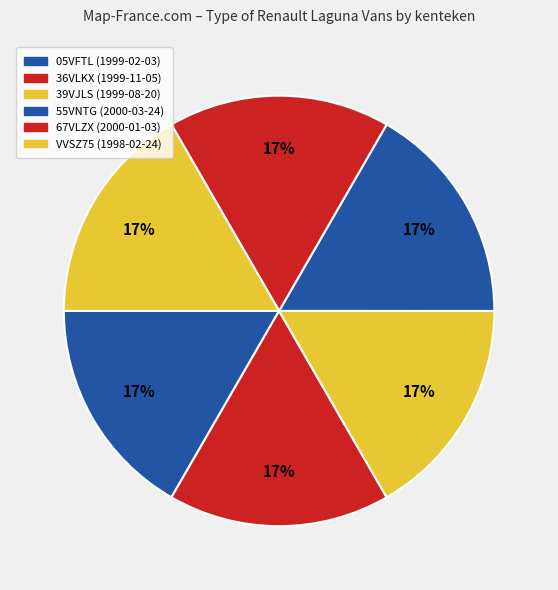

True or false: 39VJLS accounts for 17% of the total.

True